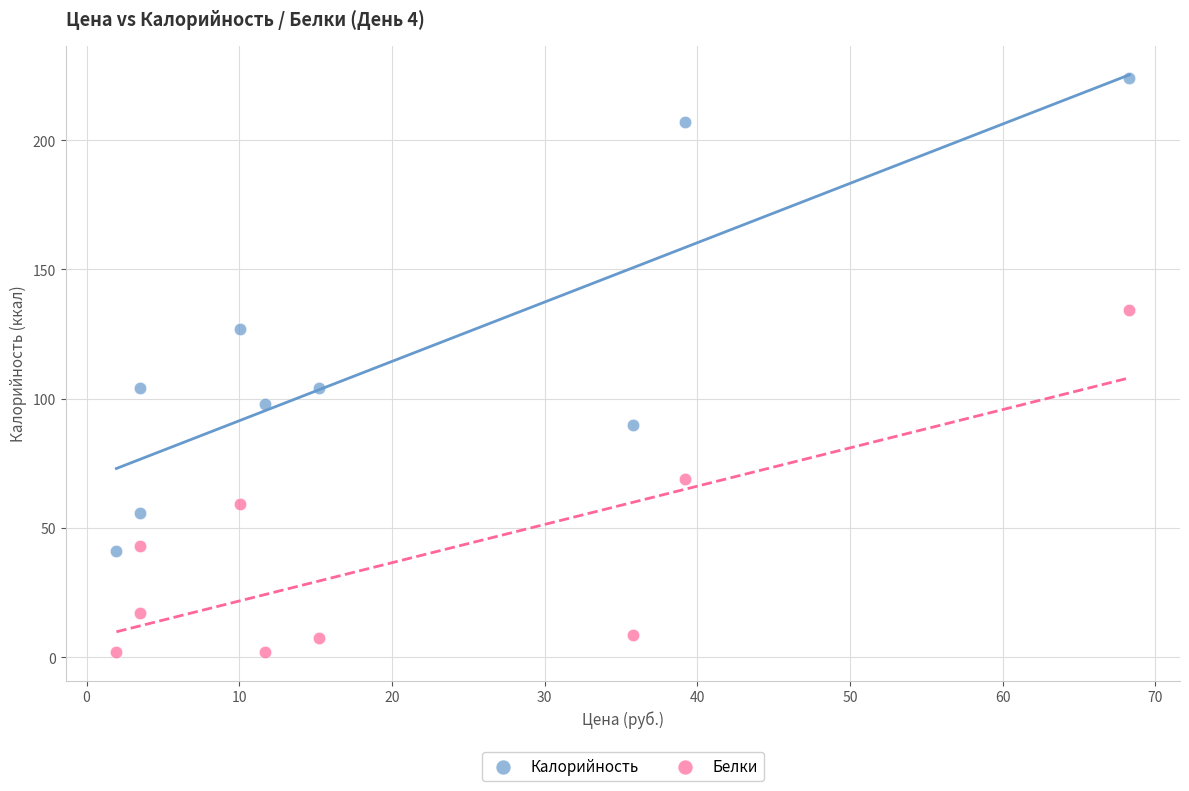

Across all data points, what is the range of Y values (max minus min)?

221.8